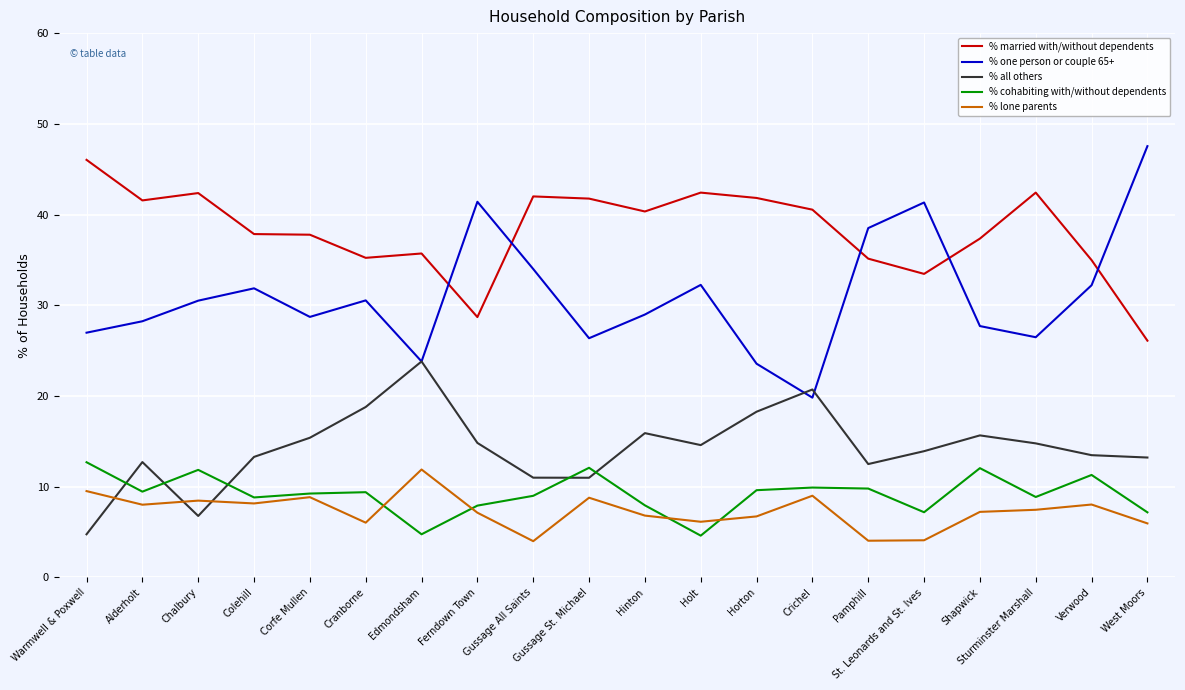

What is the spread (max minus min) of values at West Moors?

41.6